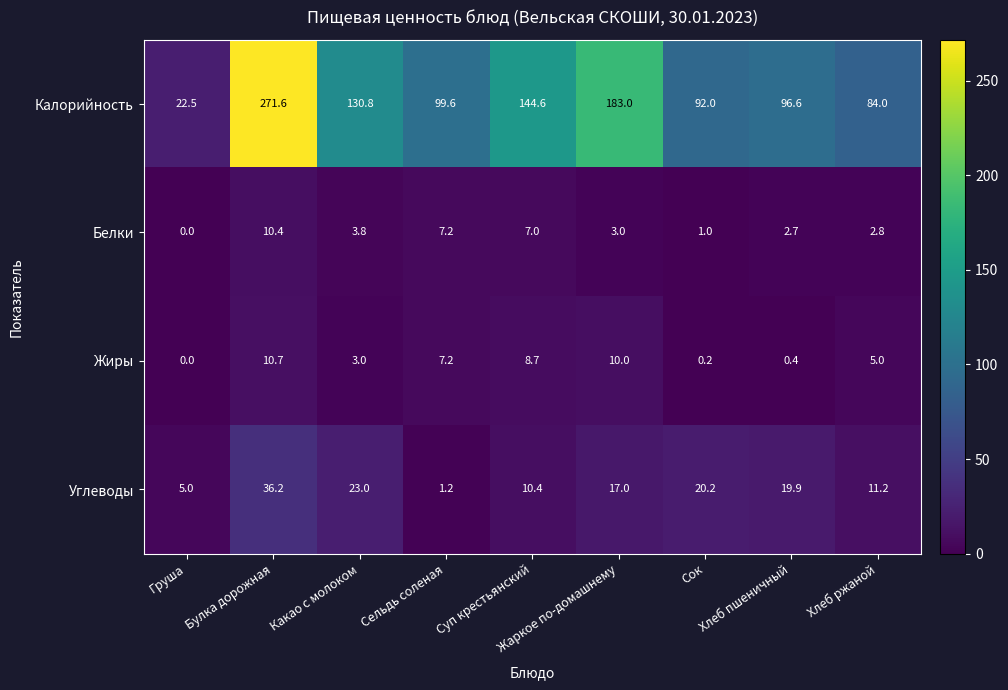

Count the number of categories in the chart.

9